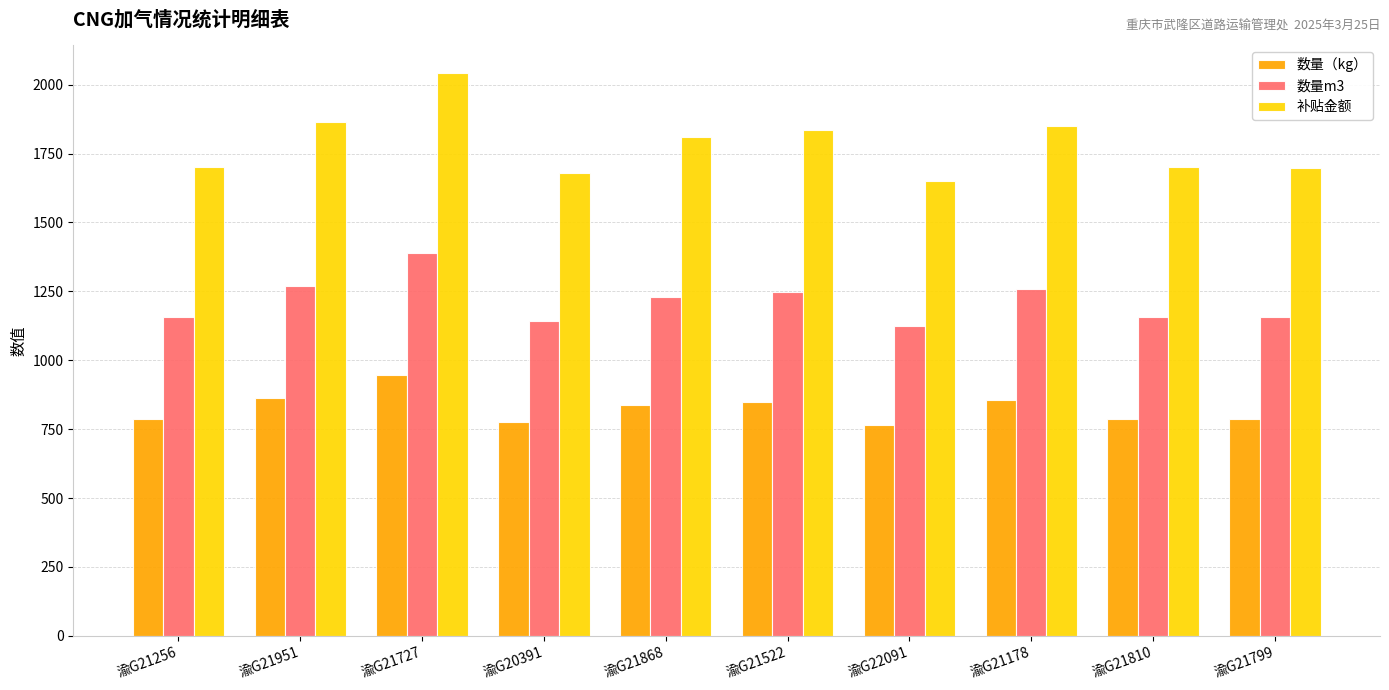

What is the average value of the 数量（kg） series?

825.4